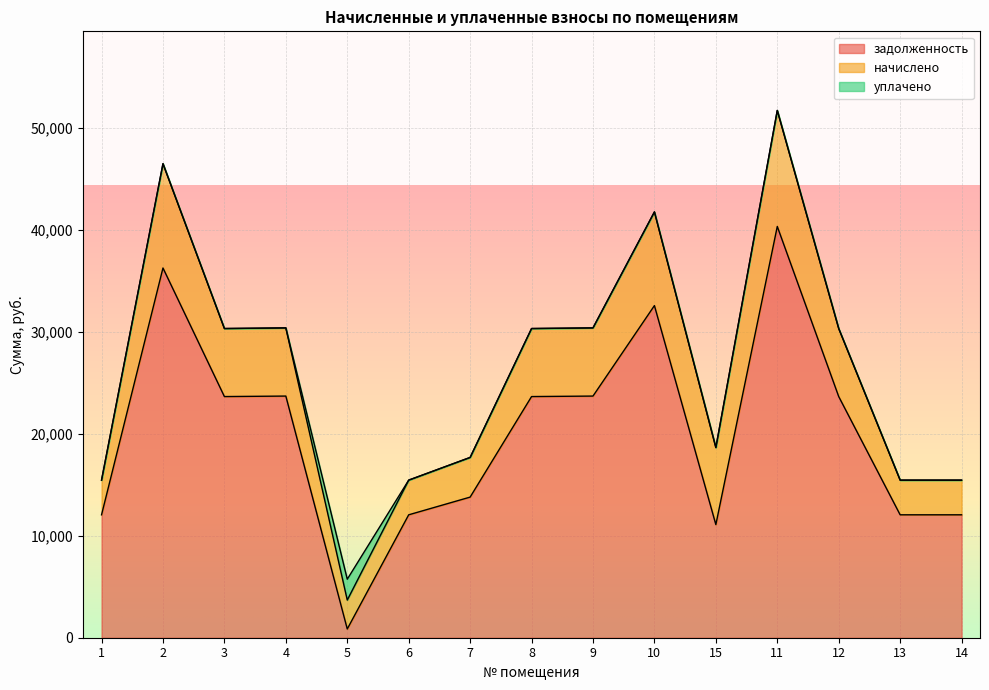

How many interior local valleys does the начислено series have?

3